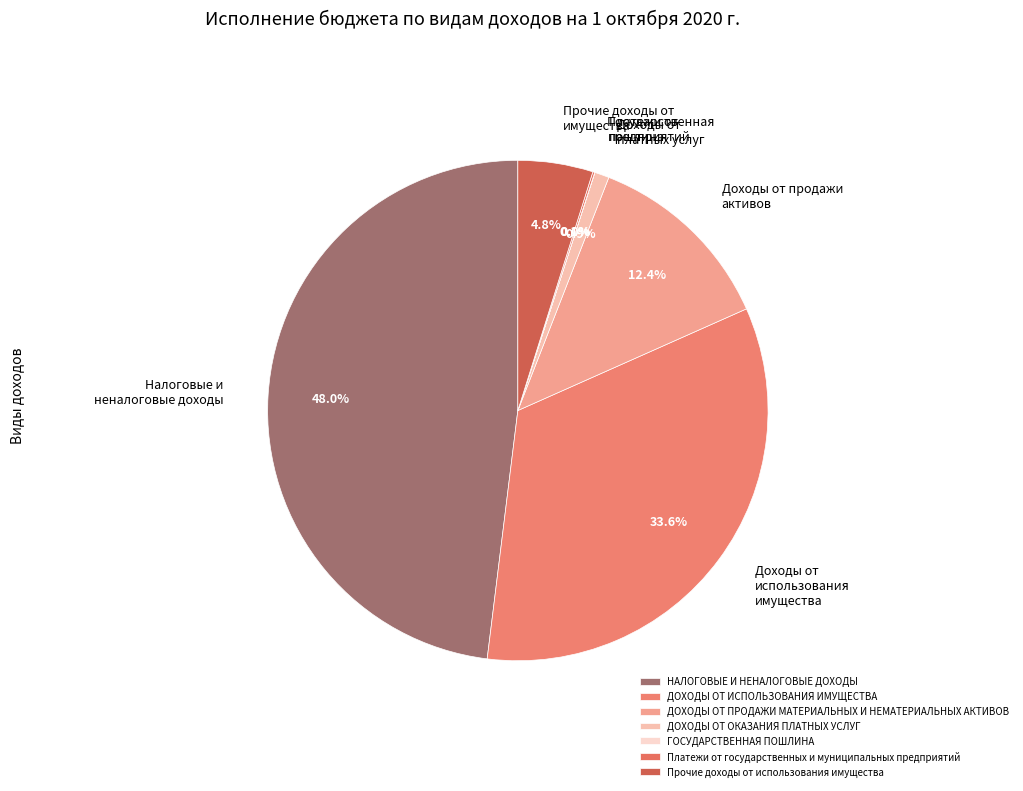

To the nearest percent, what is the average slice percentage?

14%